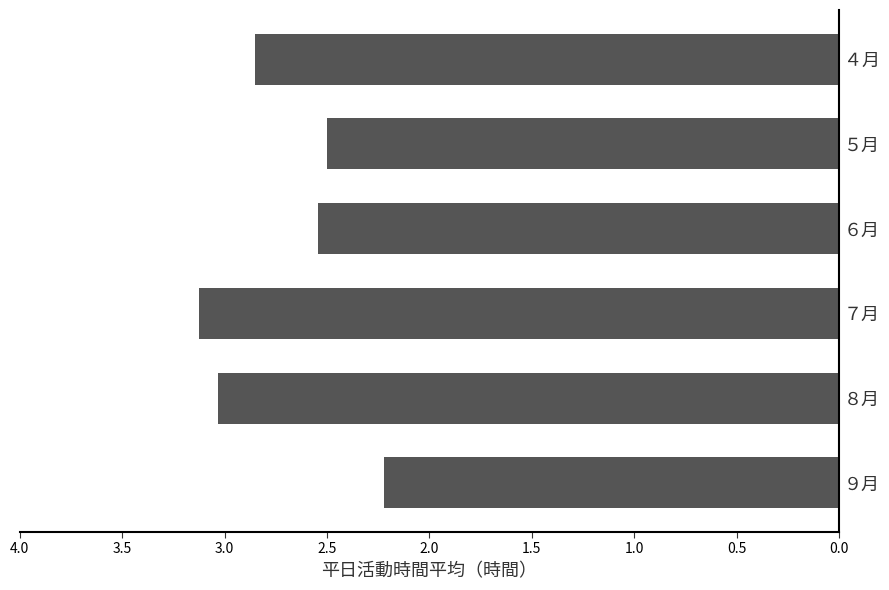

Does the chart contain any negative values?

No